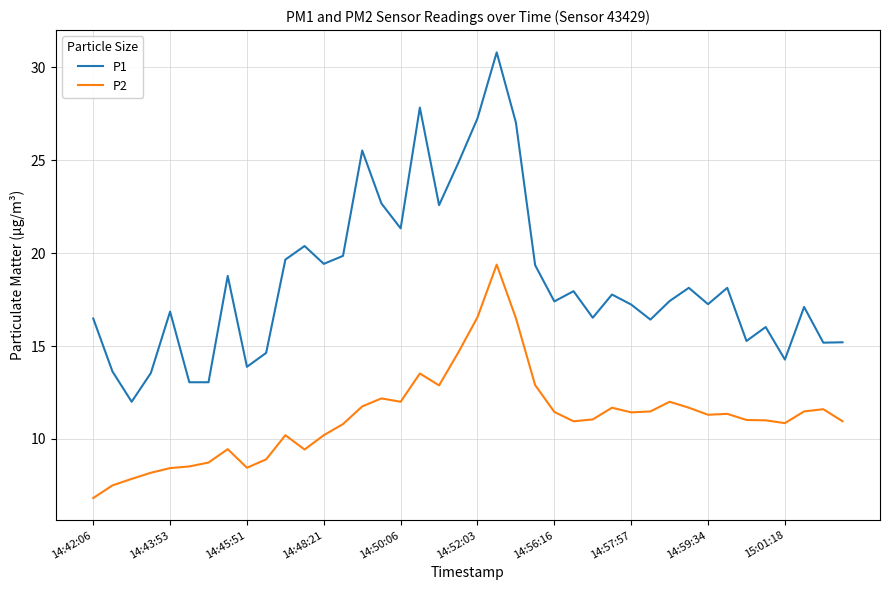

Rank the series by their maximum value, from highest to lowest.

P1, P2